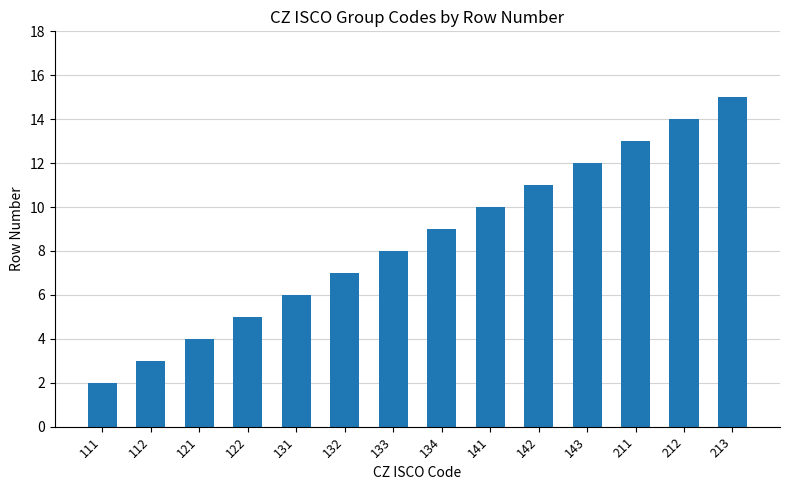

Is it true that the value at 132 is 10?

False